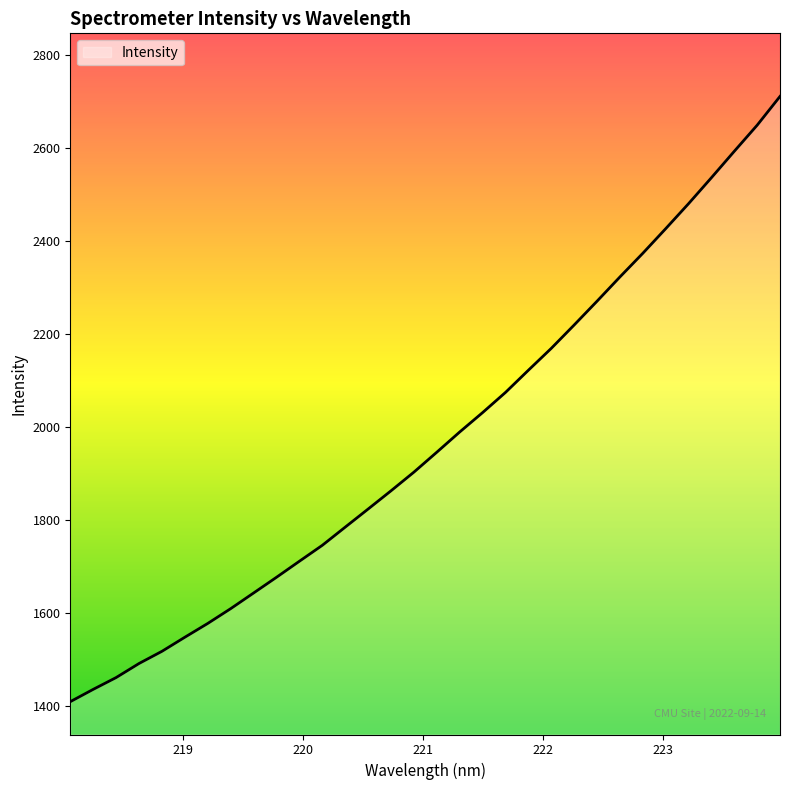

What is the difference between the maximum and minimum values?

1300.2